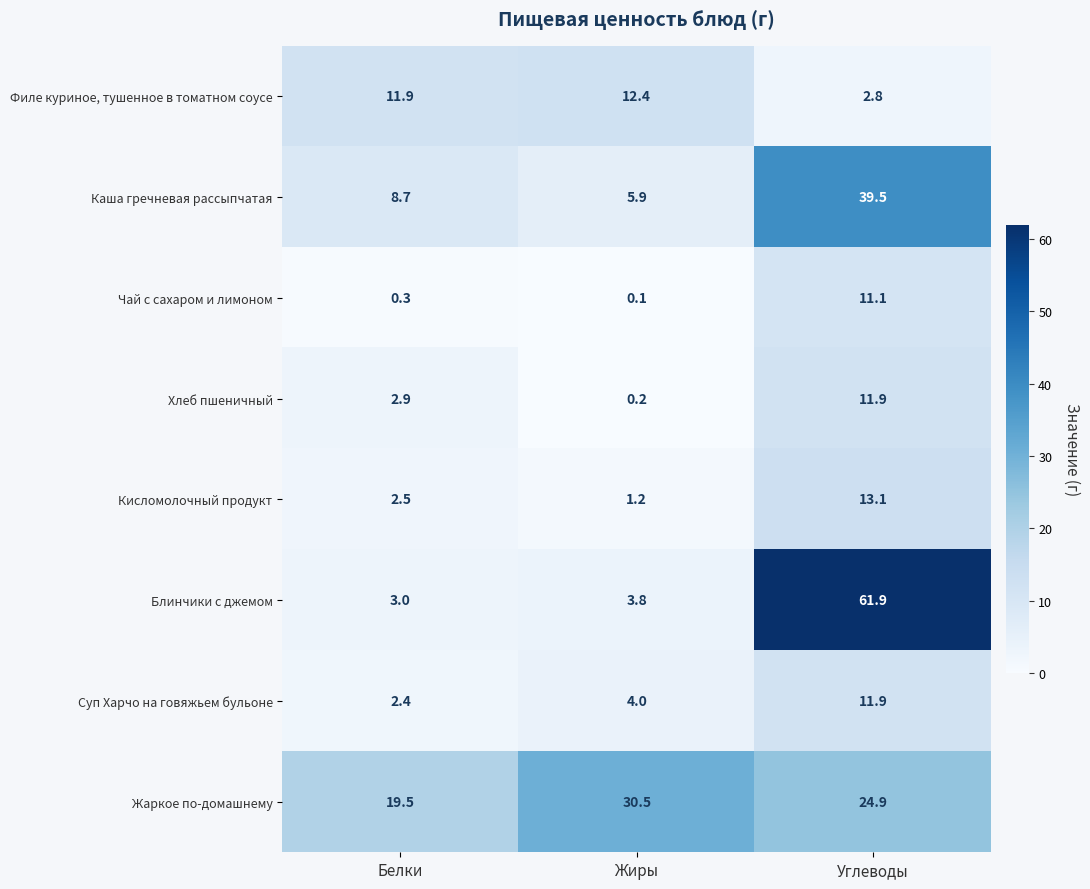

The Суп Харчо на говяжьем бульоне series shows 1.1 at Белки. True or false?

False